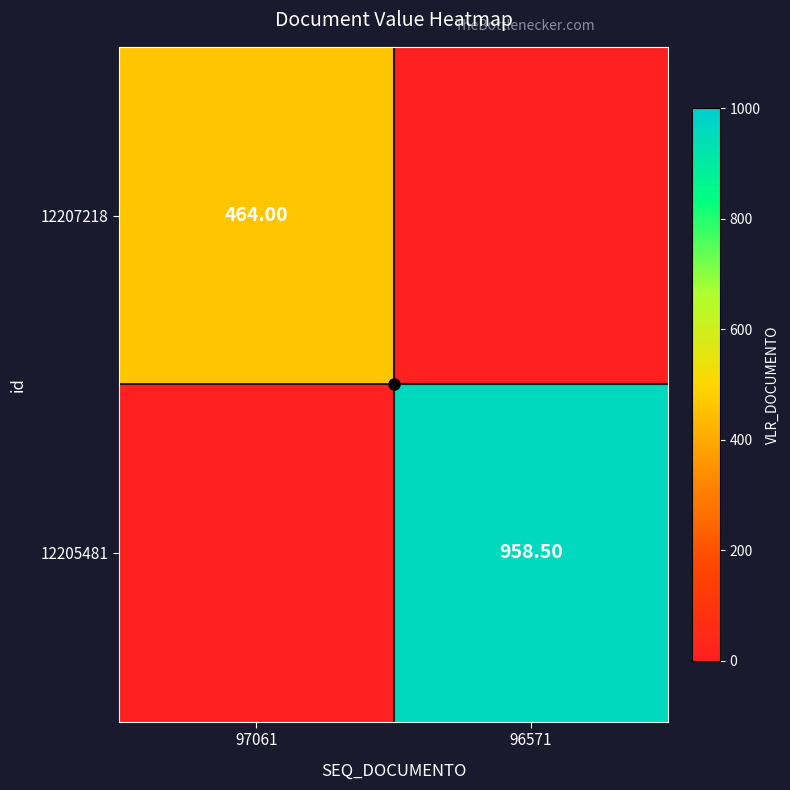

At which label does 12205481 first exceed 958?

96571